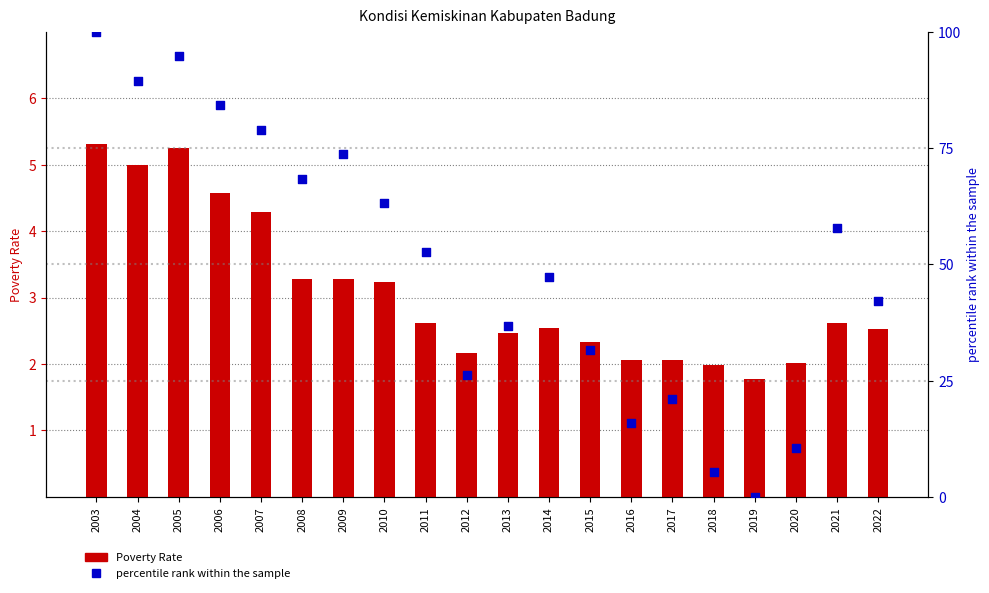

Which series reaches the minimum Y coordinate?

percentile rank within the sample